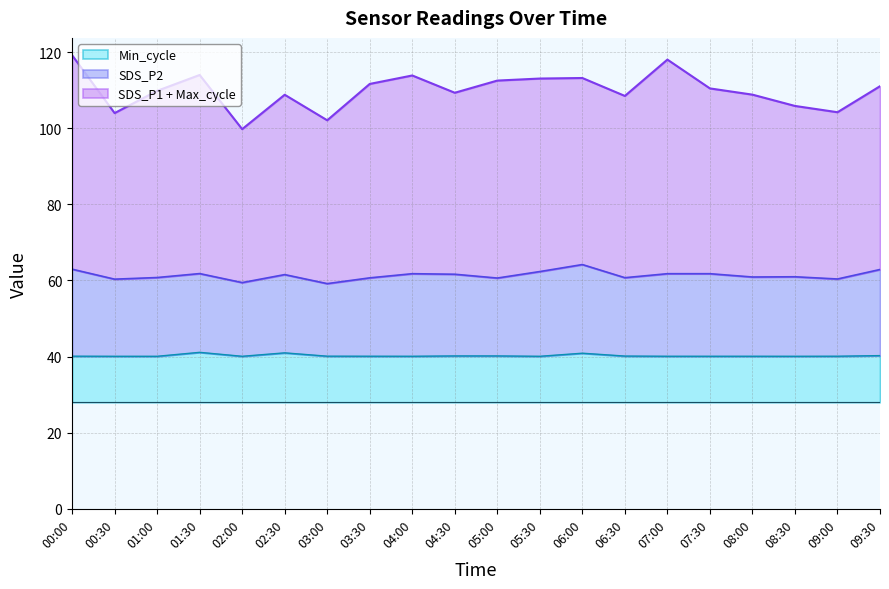

What is the label of the 18th point from the left?

08:30